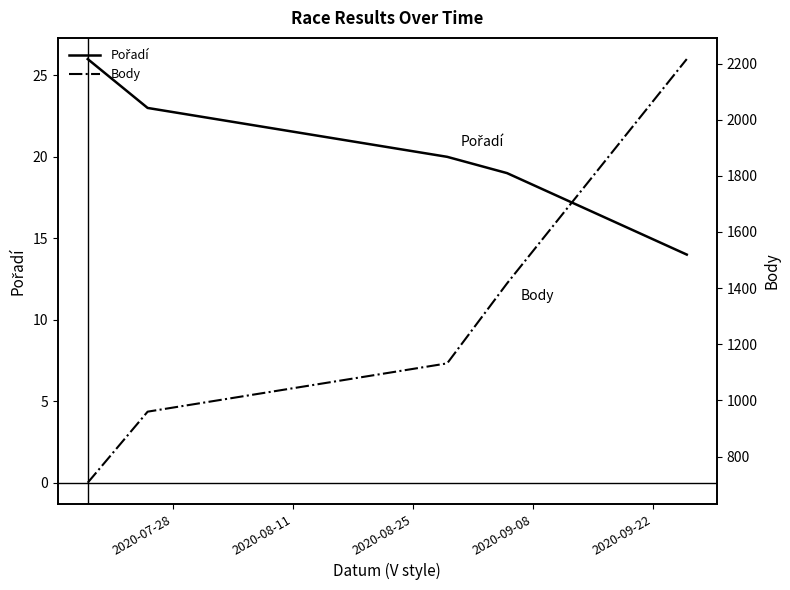

How many values in the Body series are below 1132?

2